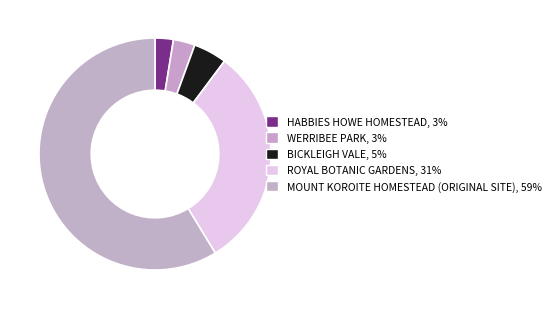

Combined, do WERRIBEE PARK and BICKLEIGH VALE account for over 50%?

No